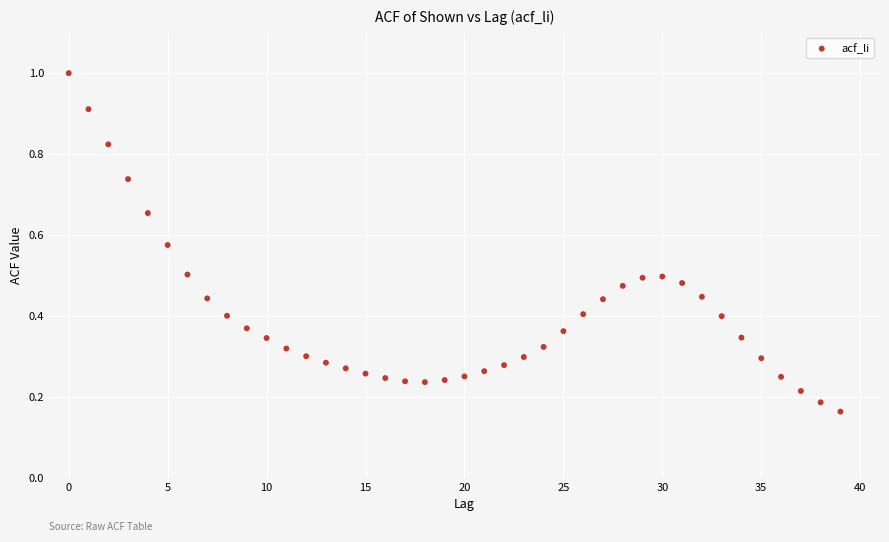

Count the number of points in this scatter plot.

40